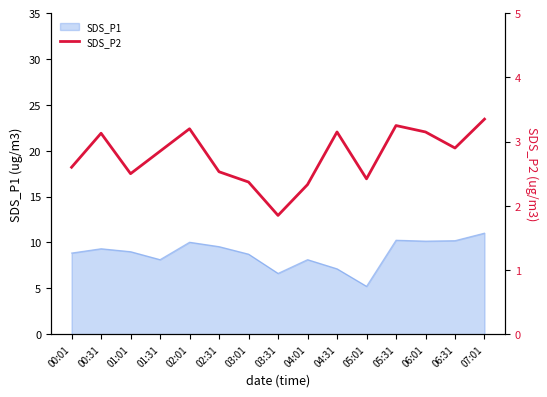

The value of SDS_P1 at 03:01 is 12.6. True or false?

False